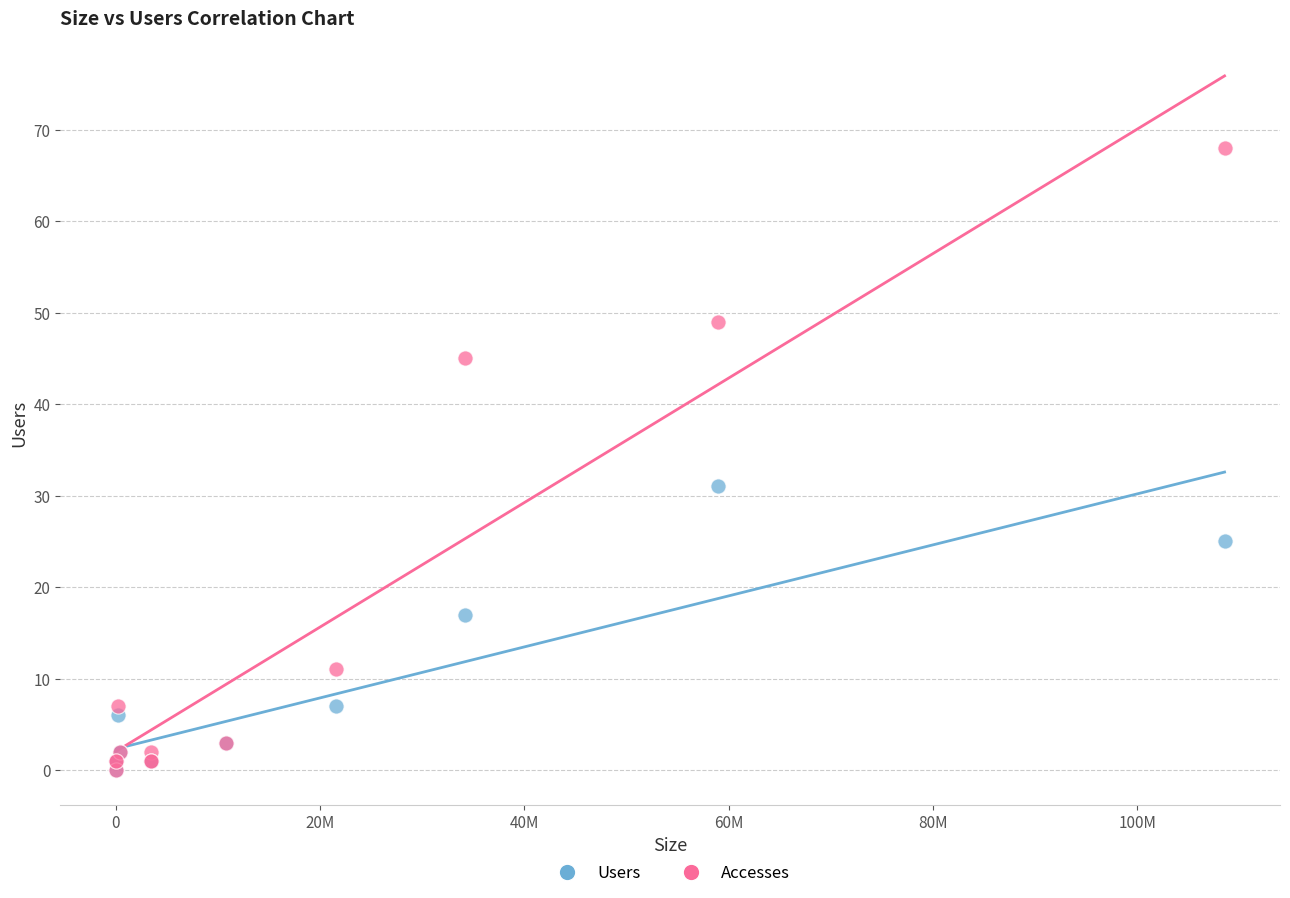

In the Users series, what Y value is closest to 15?

17